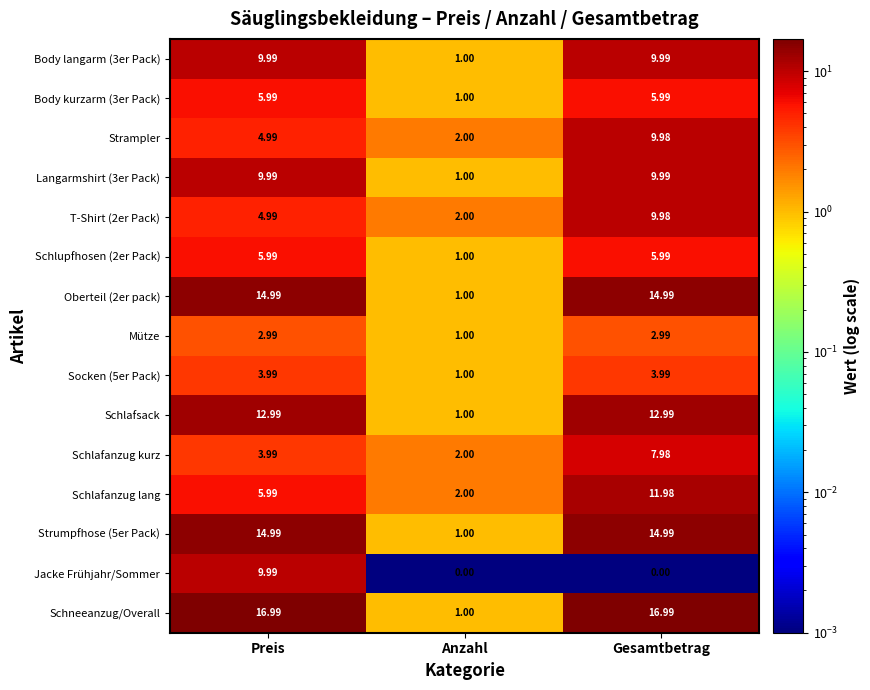

At which category is the sum across all series the highest?

Gesamtbetrag